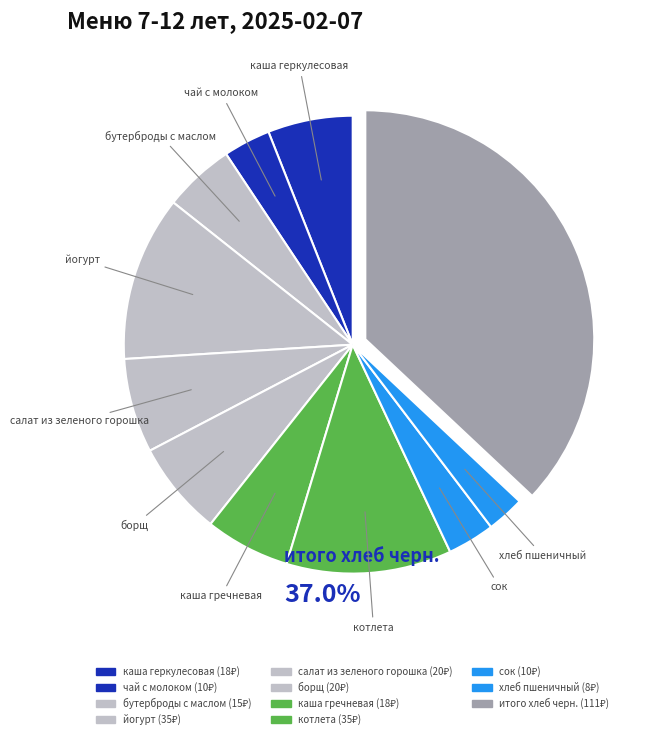

How many segments does this pie chart have?

11